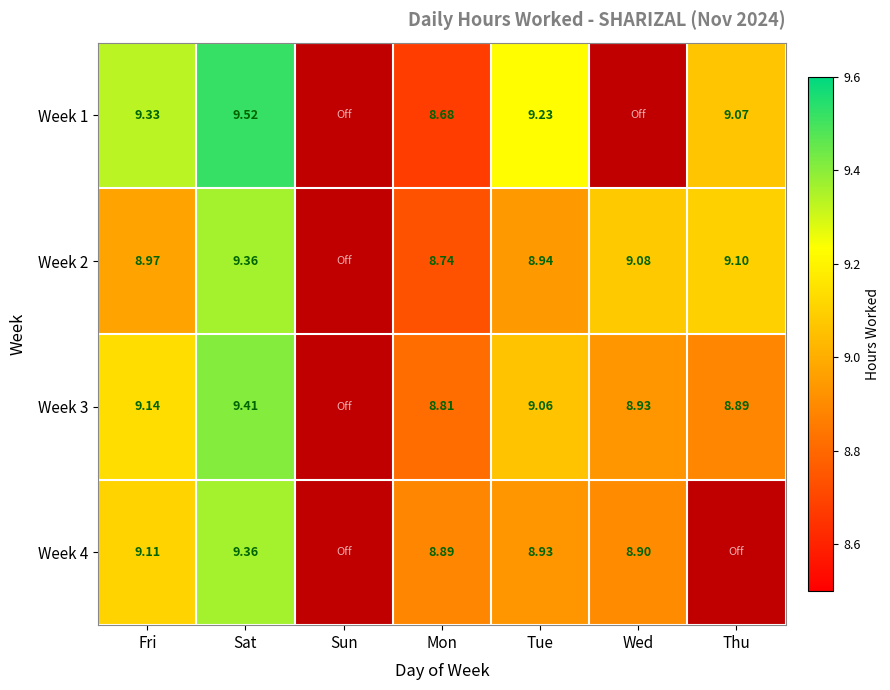

What is the sum of the Week 4 values at Tue and Sat?

18.3